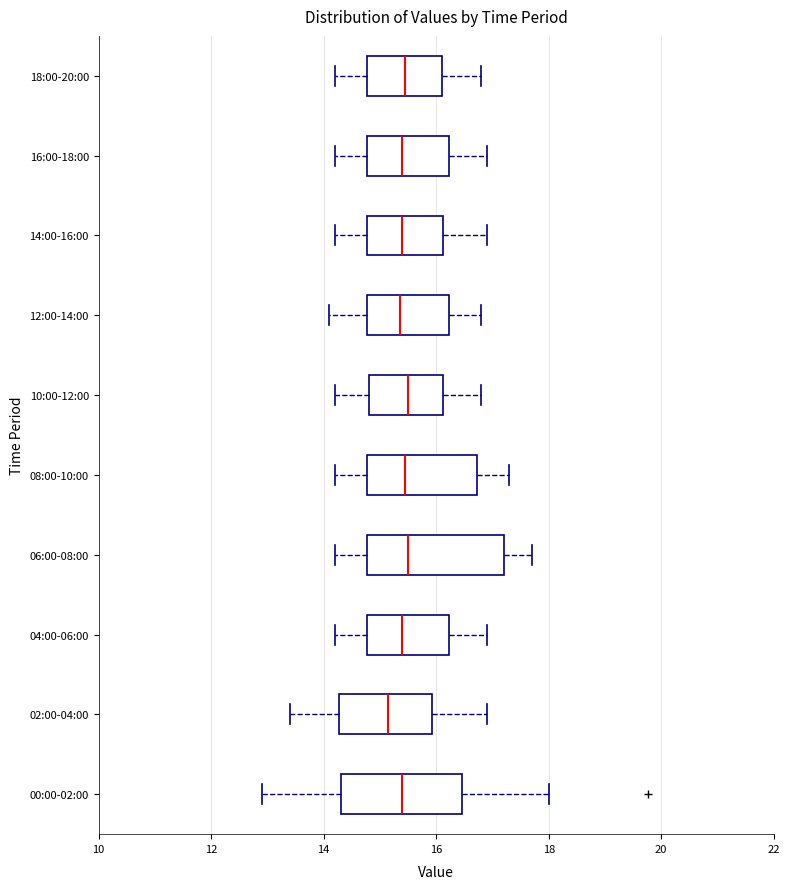

Reading bottom to top, transcribe this box plot: for each box, give where its median line is, the range the box spans, and where its two whiskers end, as read against the x-axis. The values are not printed on the chart, so give them approximately, as read against the axis.

00:00-02:00: median 15.4, box 14.4 to 16.4, whiskers 13.0 to 18.0
02:00-04:00: median 15.2, box 14.2 to 16.0, whiskers 13.4 to 17.0
04:00-06:00: median 15.4, box 14.8 to 16.2, whiskers 14.2 to 17.0
06:00-08:00: median 15.6, box 14.8 to 17.2, whiskers 14.2 to 17.8
08:00-10:00: median 15.4, box 14.8 to 16.8, whiskers 14.2 to 17.4
10:00-12:00: median 15.6, box 14.8 to 16.2, whiskers 14.2 to 16.8
12:00-14:00: median 15.4, box 14.8 to 16.2, whiskers 14.2 to 16.8
14:00-16:00: median 15.4, box 14.8 to 16.2, whiskers 14.2 to 17.0
16:00-18:00: median 15.4, box 14.8 to 16.2, whiskers 14.2 to 17.0
18:00-20:00: median 15.4, box 14.8 to 16.2, whiskers 14.2 to 16.8